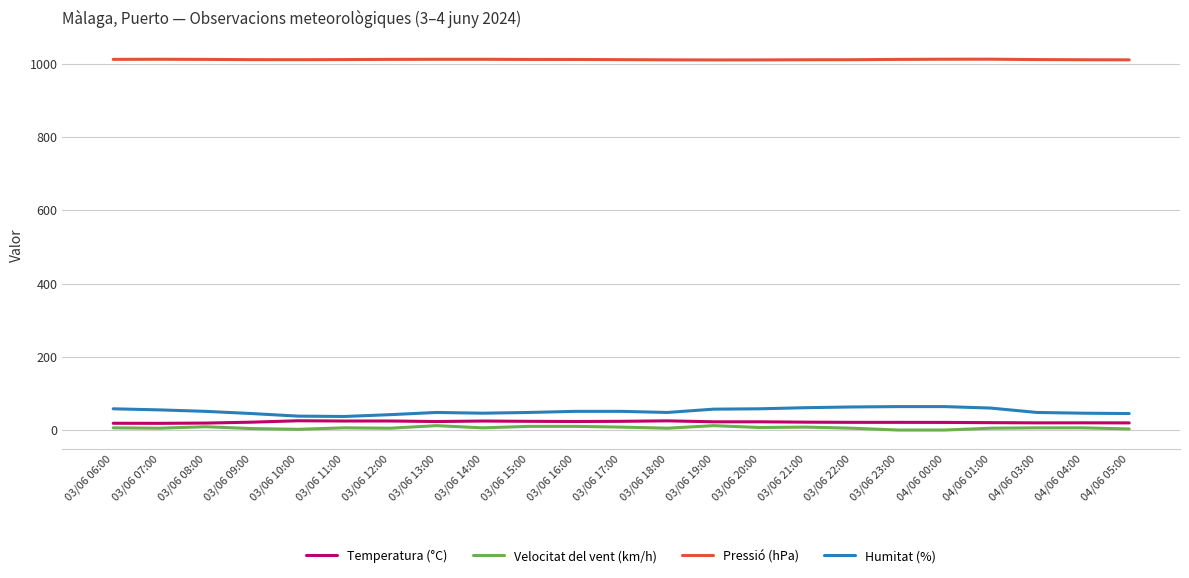

True or false: Velocitat del vent (km/h) and Humitat (%) intersect in this chart.

False